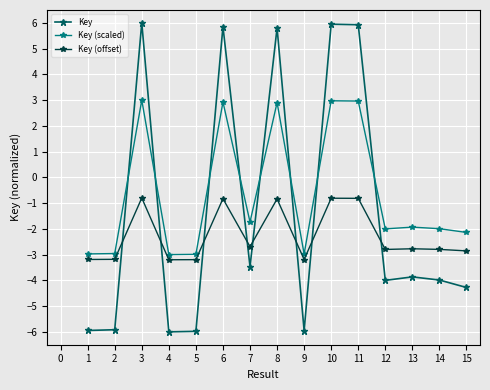

What value does the Key (offset) series have at 1?

-3.2